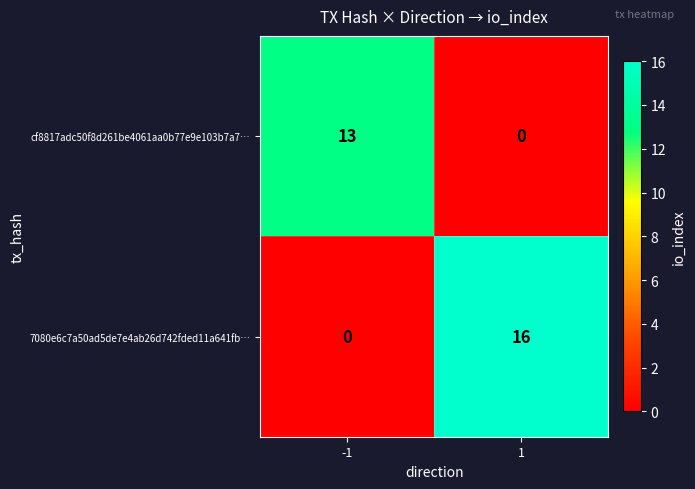

The cf8817adc50f8d261be4061aa0b77e9e103b7a7… series shows 13 at -1. True or false?

True